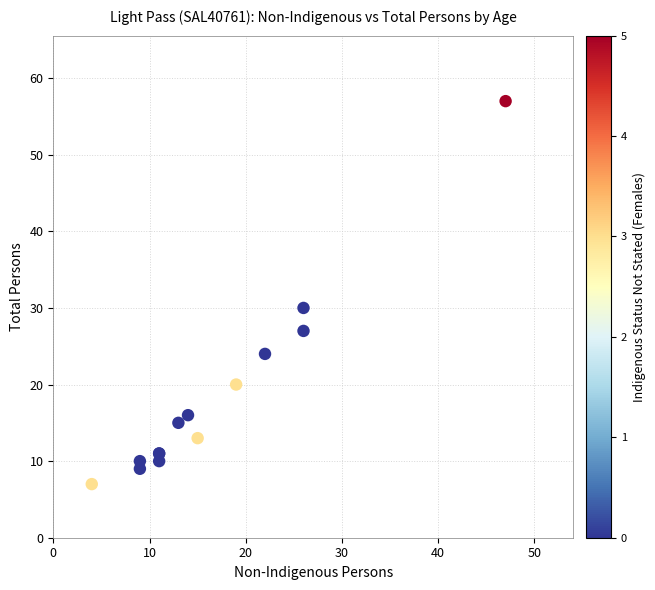

What Y value in the scatter plot is closest to 32?

30